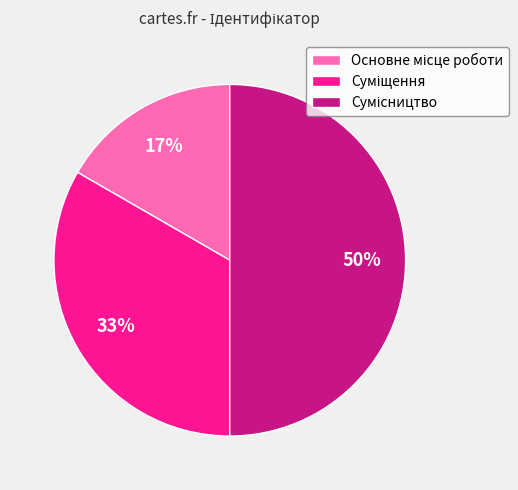

How many slices are in this pie chart?

3